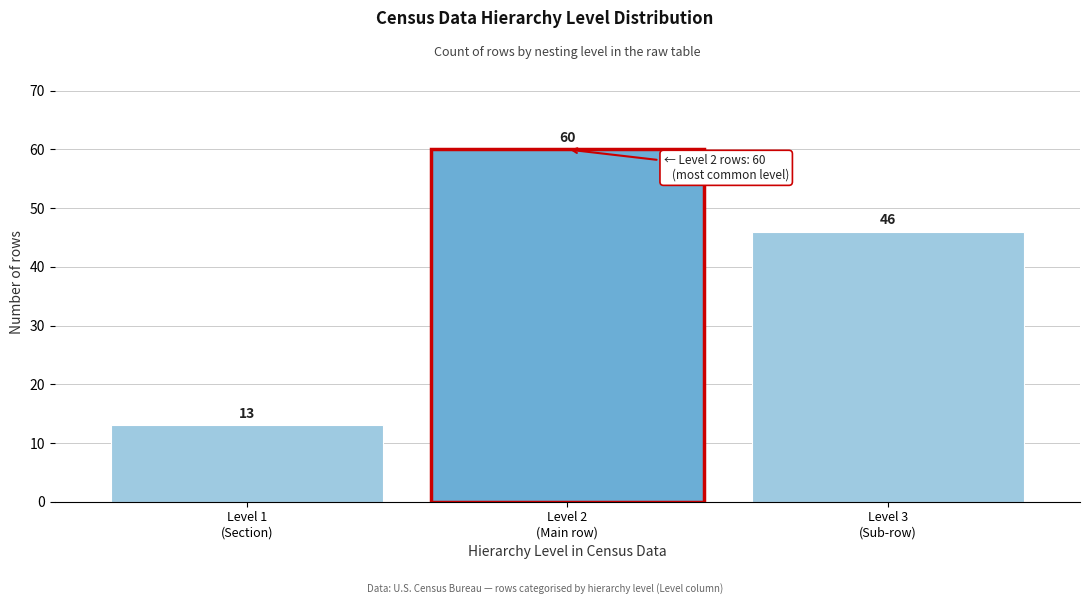

Reading right to left, what are all the values shown in this chart?

46	60	13